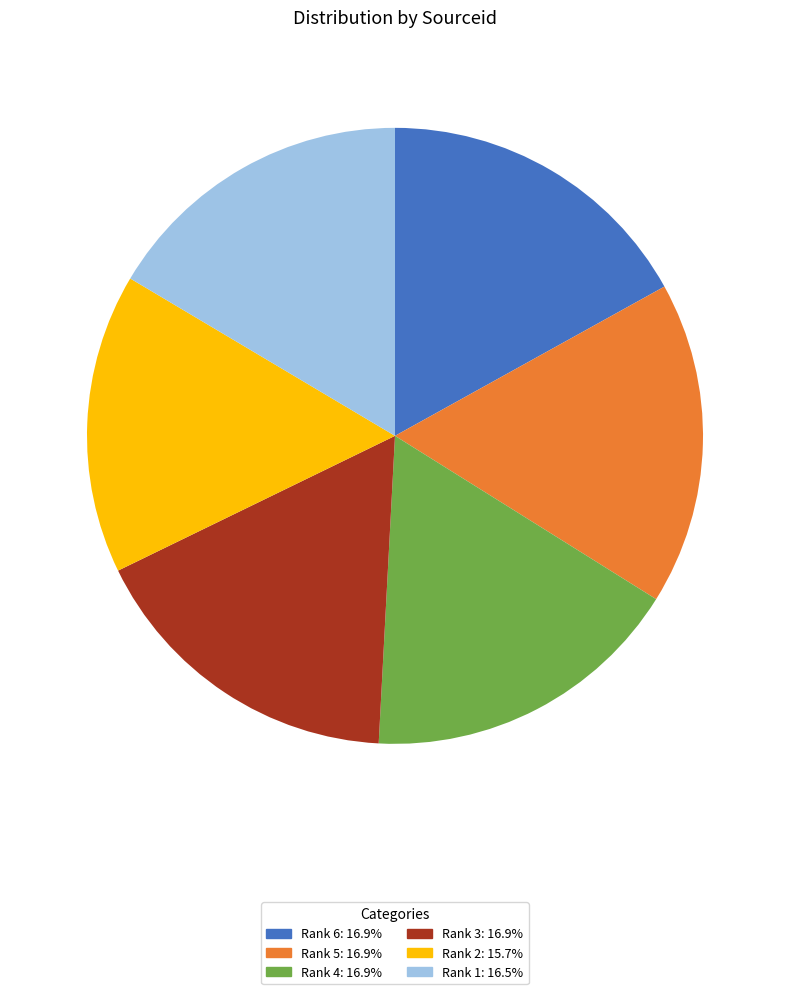

Which has a higher value, Rank 6 or Rank 2?

Rank 6